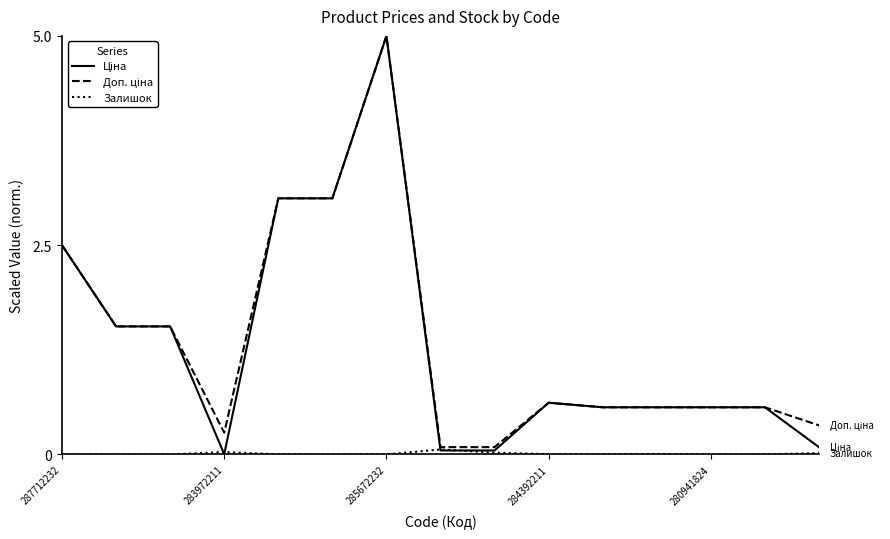

What is the greatest value displayed?

5.0